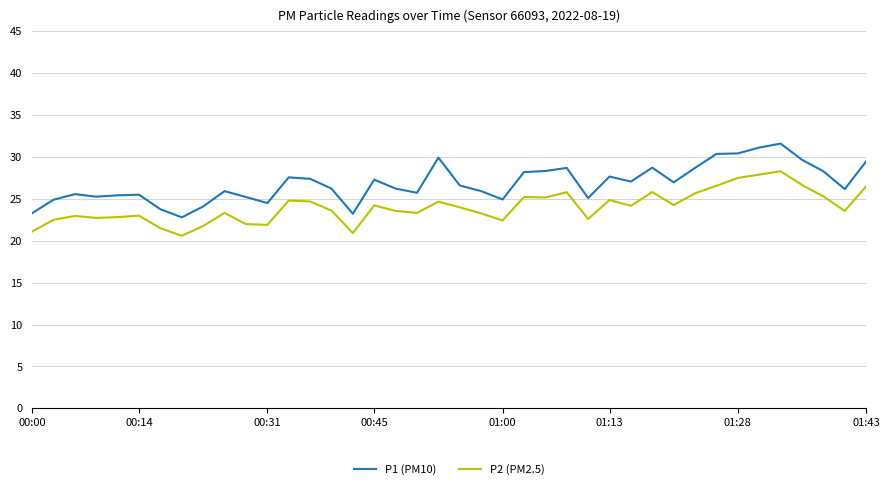

True or false: P1 (PM10) has more than 0 interior local peaks.

True